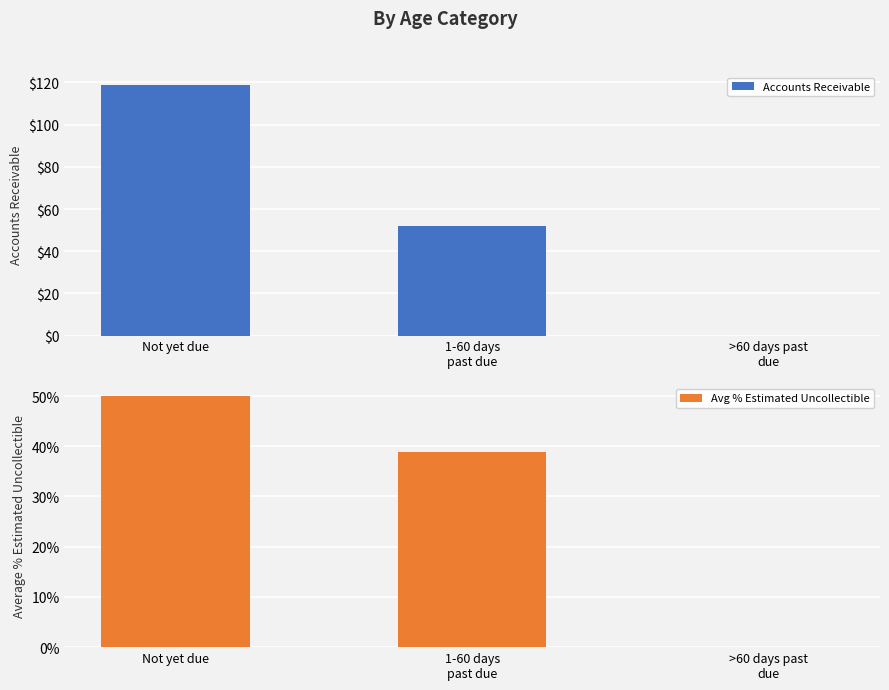

The value of Accounts Receivable at >60 days past
due is 0.0. True or false?

True